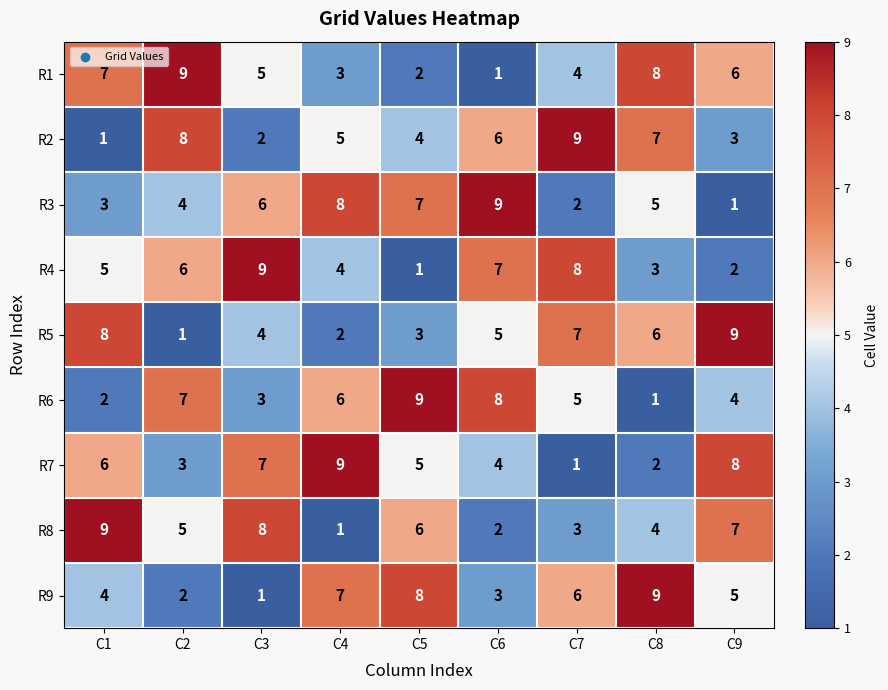

The value of R1 at C4 is 3. True or false?

True